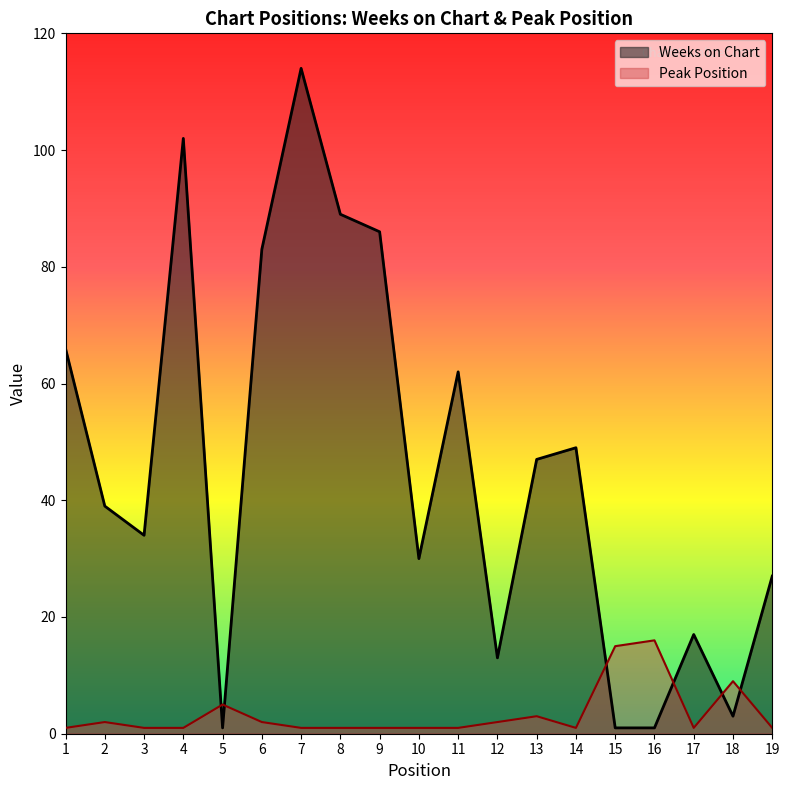

Rank the series by their average value, from lowest to highest.

Peak Position, Weeks on Chart